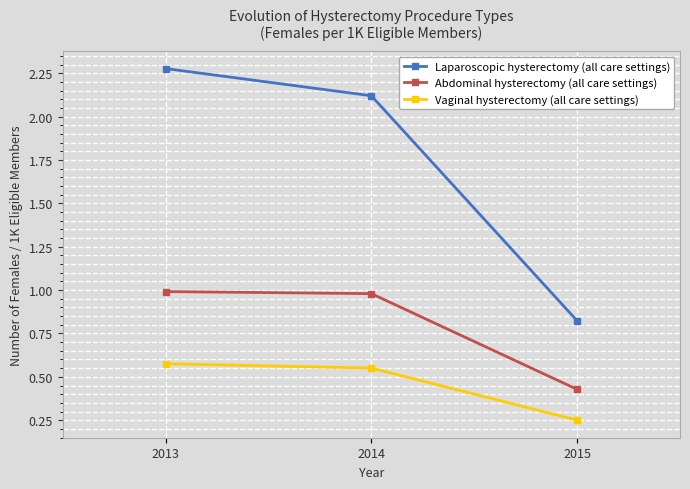

Which series changed the most between 2014 and 2015?

Laparoscopic hysterectomy (all care settings)